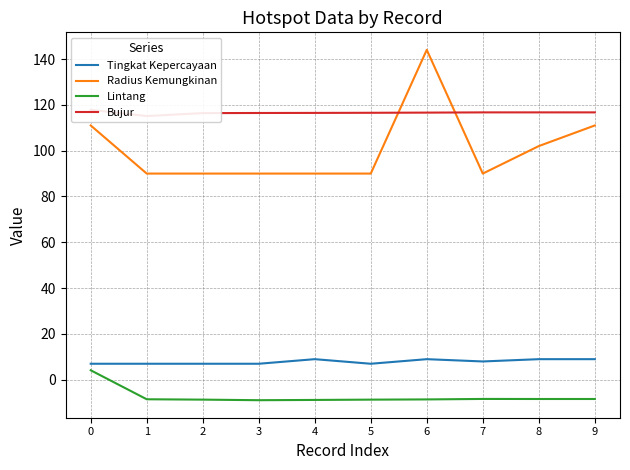

List the series in order of their peak value, highest first.

Radius Kemungkinan, Bujur, Tingkat Kepercayaan, Lintang